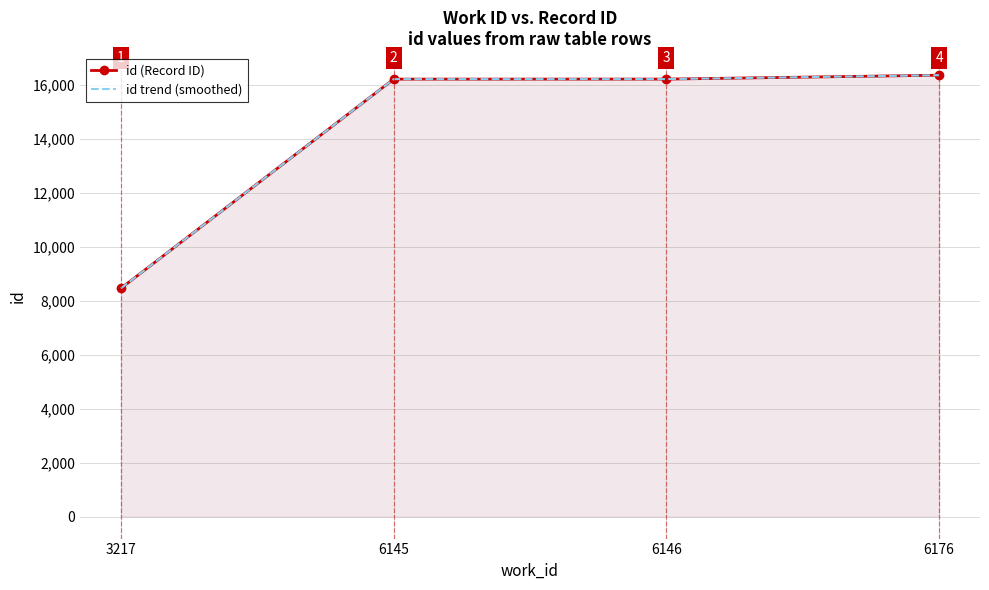

At which category does the chart reach its minimum across all series?

3217